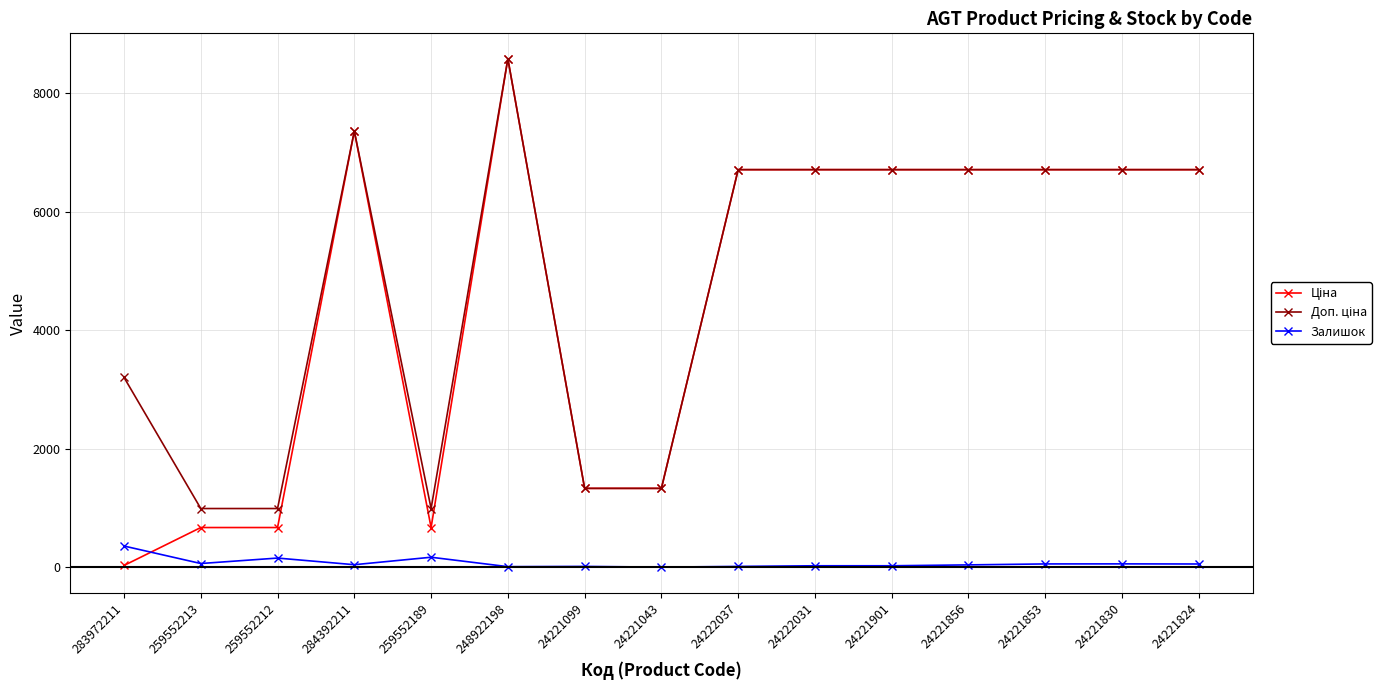

The Залишок series shows 65.0 at 259552213. True or false?

True